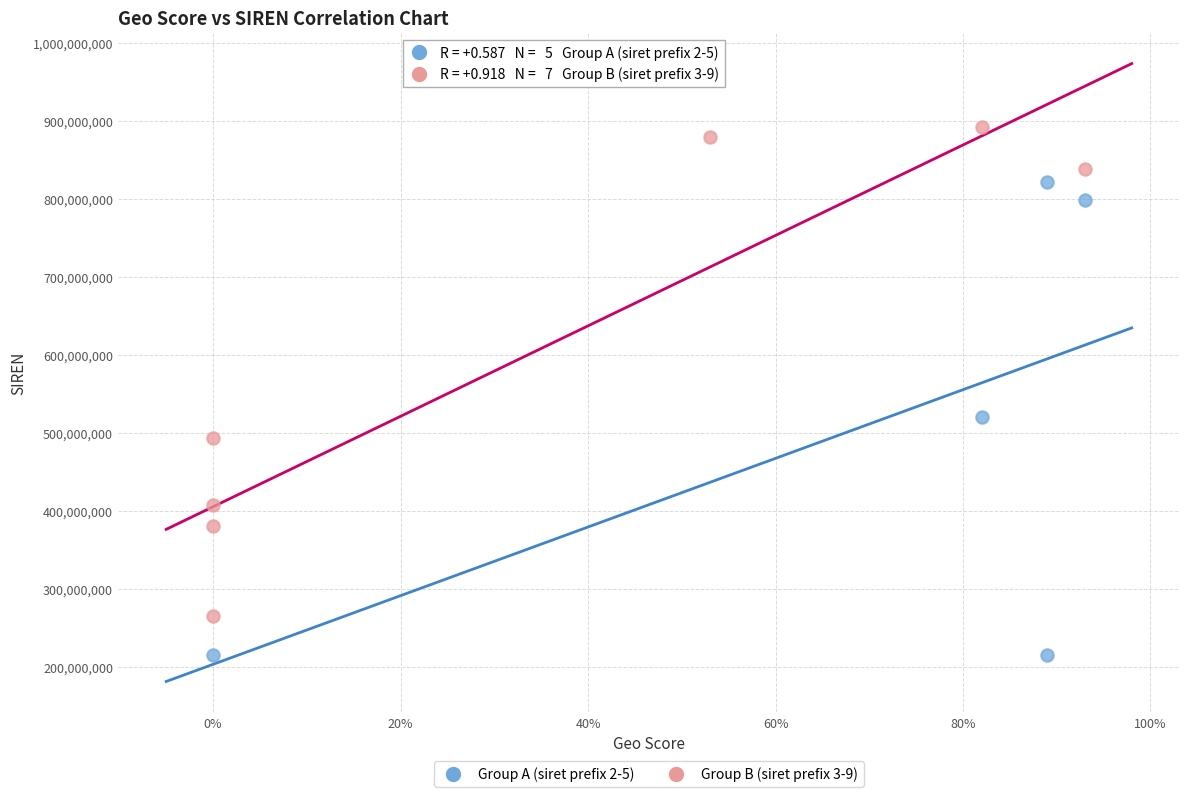

Which series has the widest spread of Y values?

Group B (siret prefix 3-9)